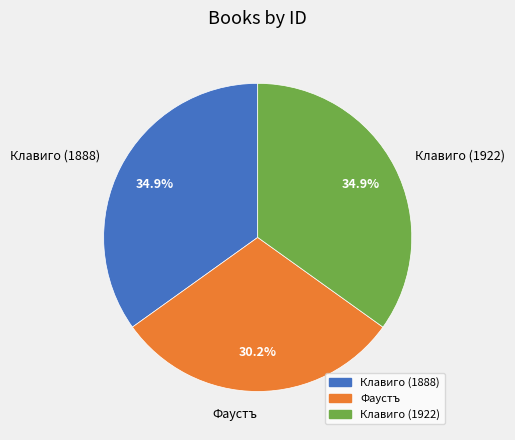

The Клавиго (1888) slice represents 46% of the pie. True or false?

False